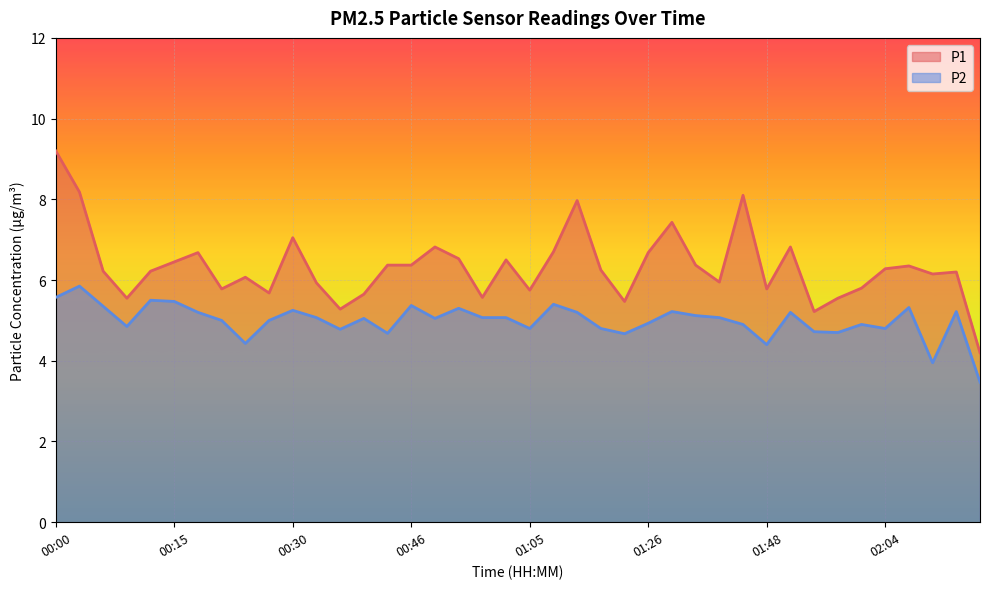

The P1 series shows 7.4 at 01:33. True or false?

True